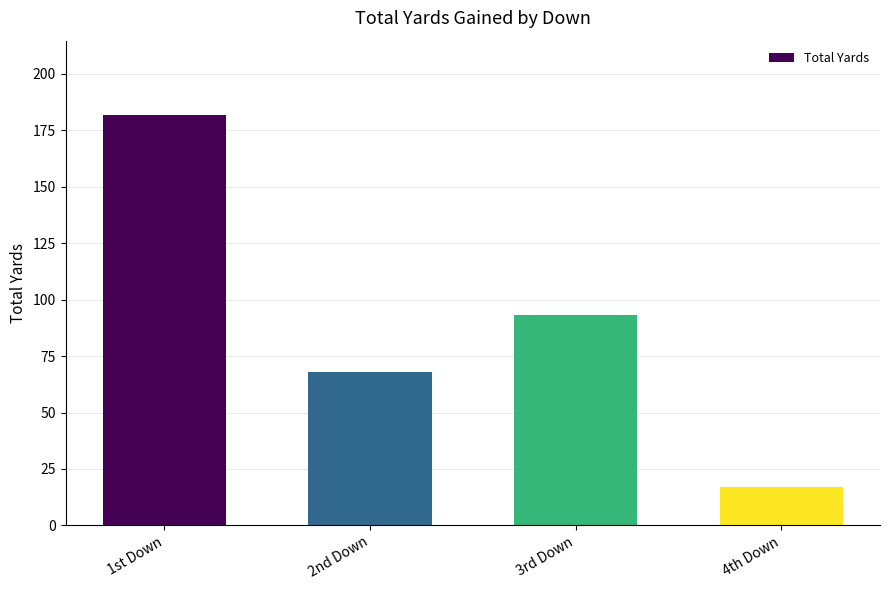

What is the difference between the second highest and second lowest values?

25